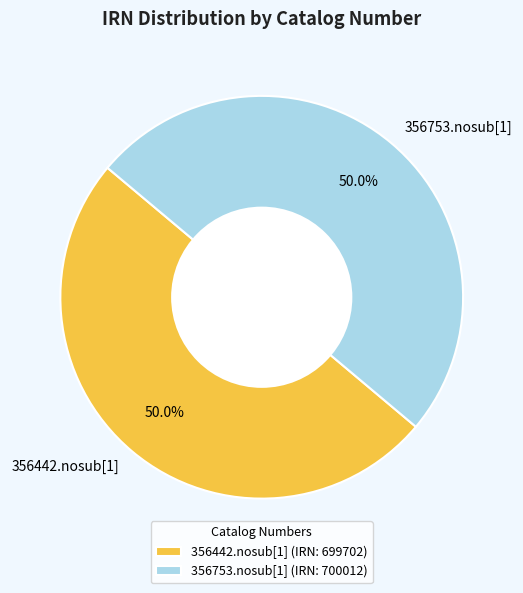

To the nearest percent, what portion does 356442.nosub[1] represent?

50%